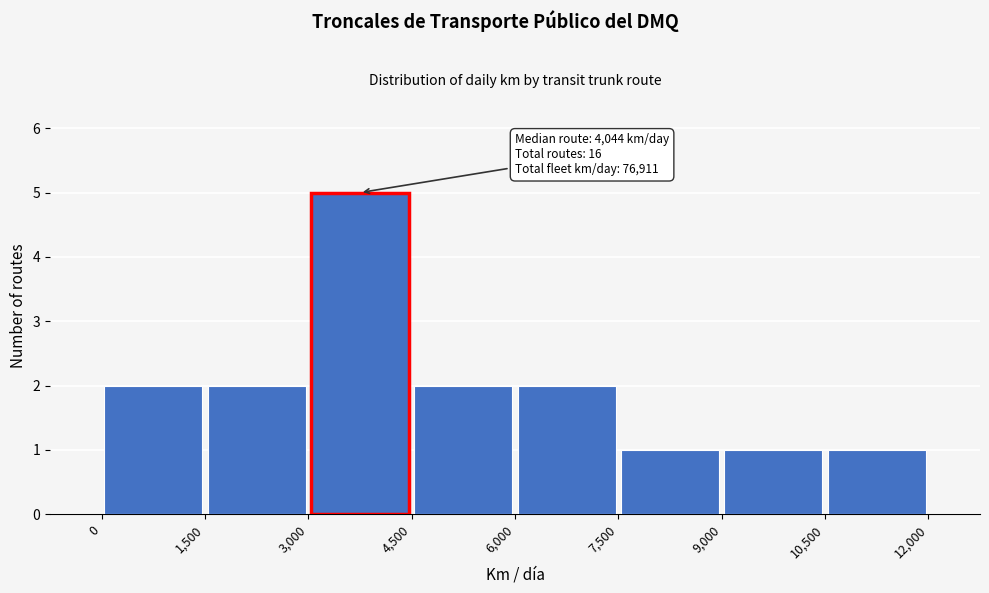

Which range on the x-axis has the tallest bar?

3,000 to 4,500